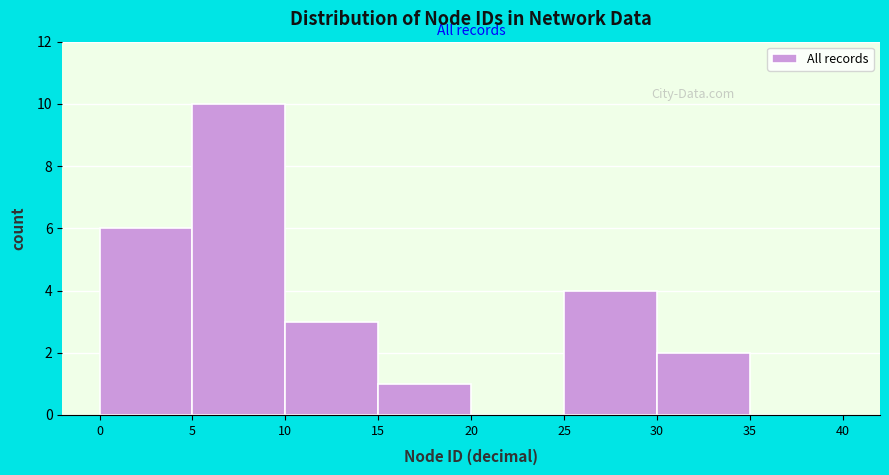

Reading left to right, transcribe this chart: for each bar, give the range it covers on the x-axis and its height. The values are not printed on the chart, so give them approximately, as read against the axis.

0 to 5: 6
5 to 10: 10
10 to 15: 3
15 to 20: 1
20 to 25: 0
25 to 30: 4
30 to 35: 2
35 to 40: 0